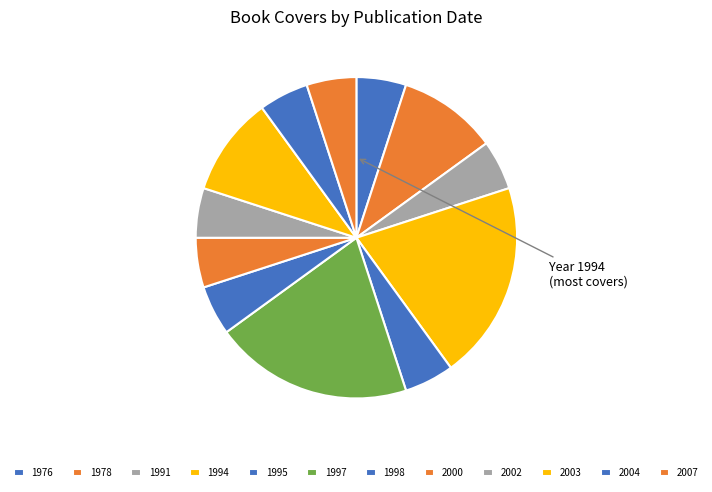

Which category has the biggest portion of the pie?

1994